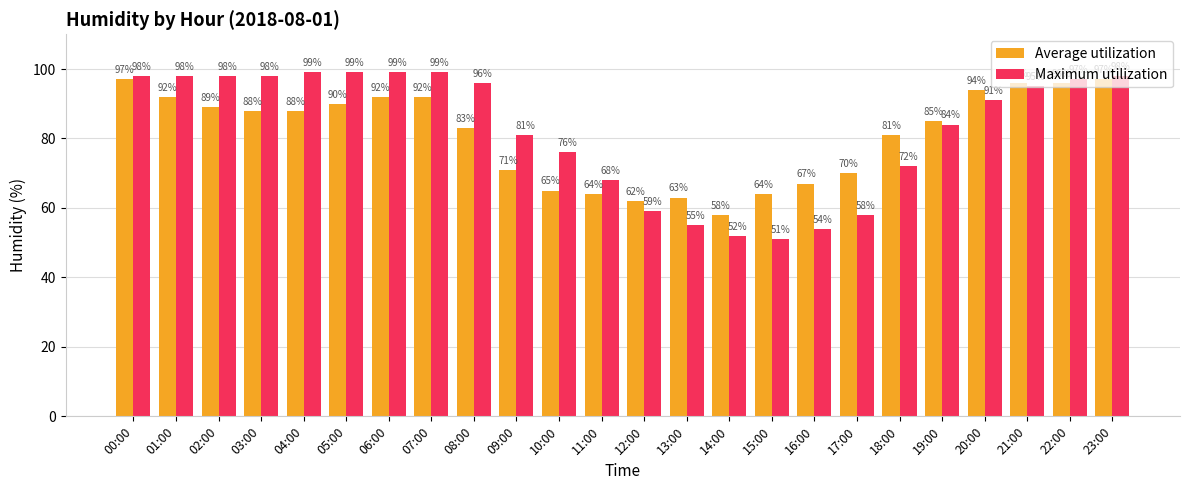

How many bars are there in each group?

2